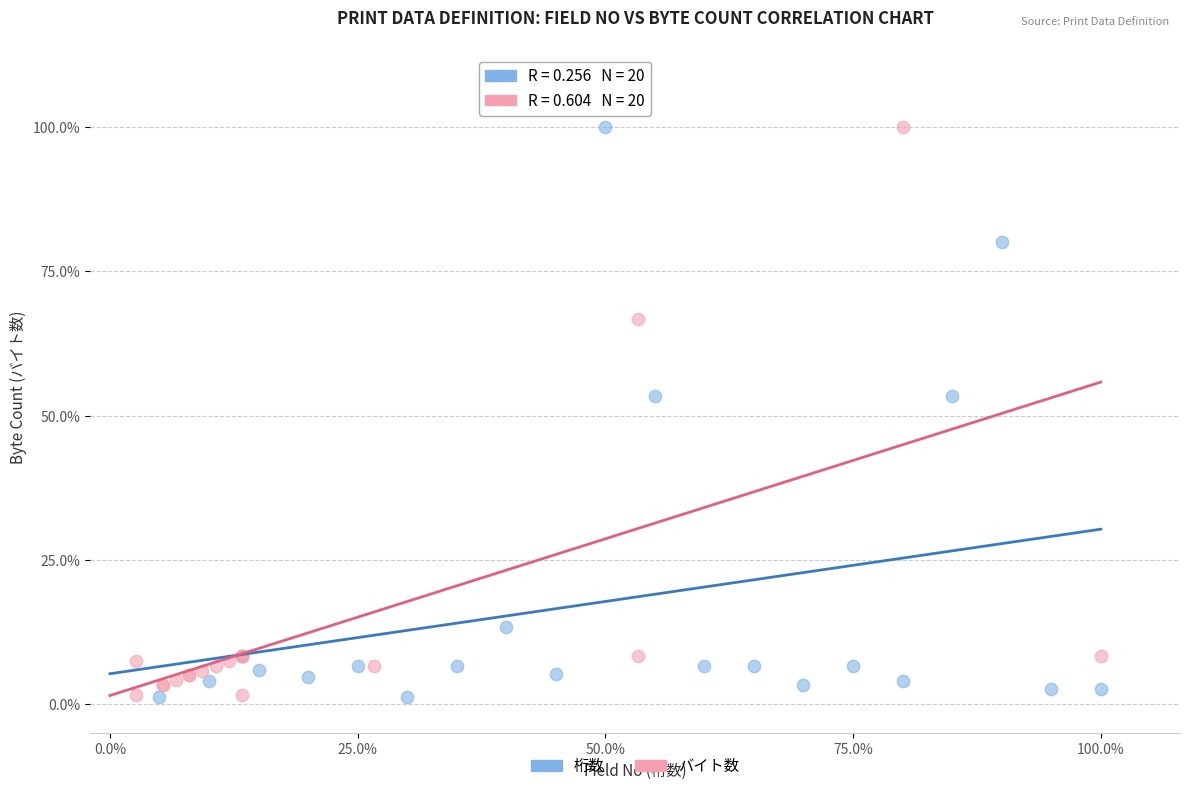

What are all the series names shown in the legend?

桁数, バイト数